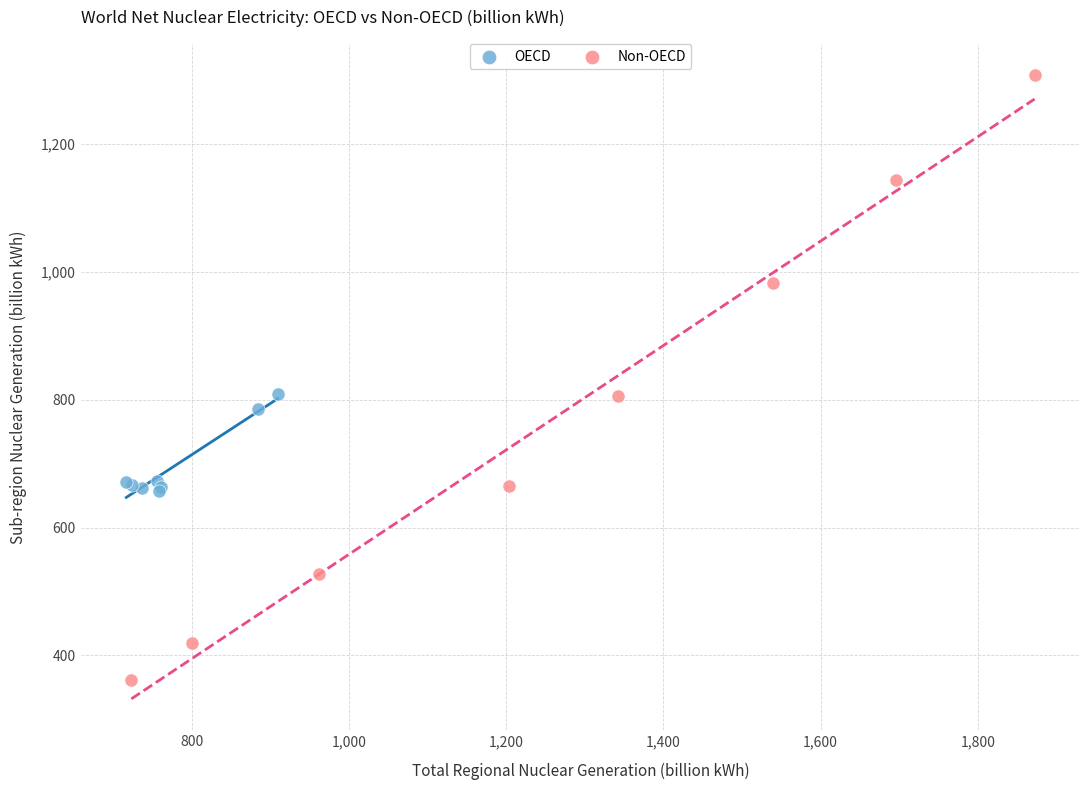

Which series has the largest Y range (max minus min)?

Non-OECD